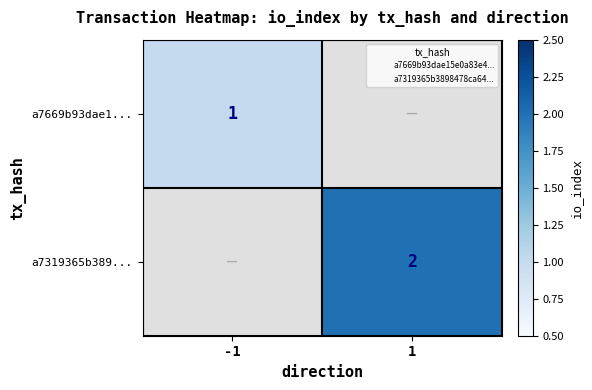

List the series in order of their peak value, lowest first.

a7669b93dae1..., a7319365b389...